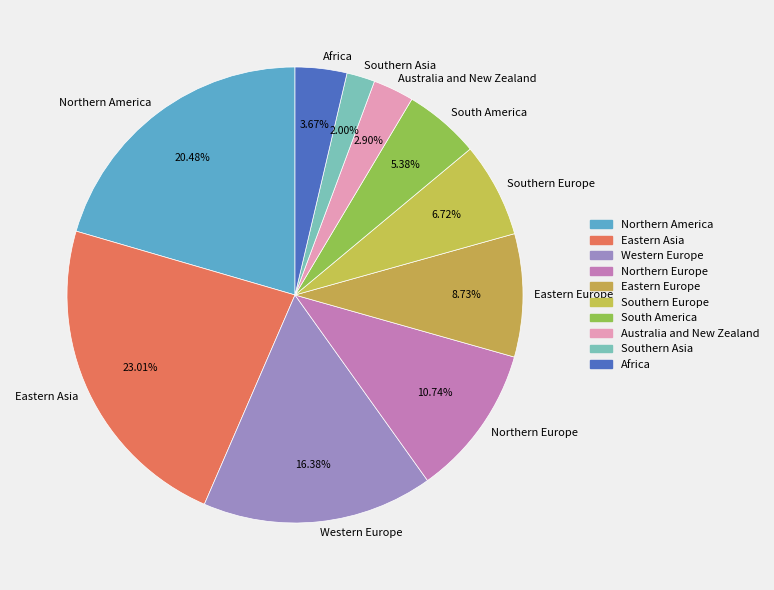

The Southern Asia slice represents 9% of the pie. True or false?

False